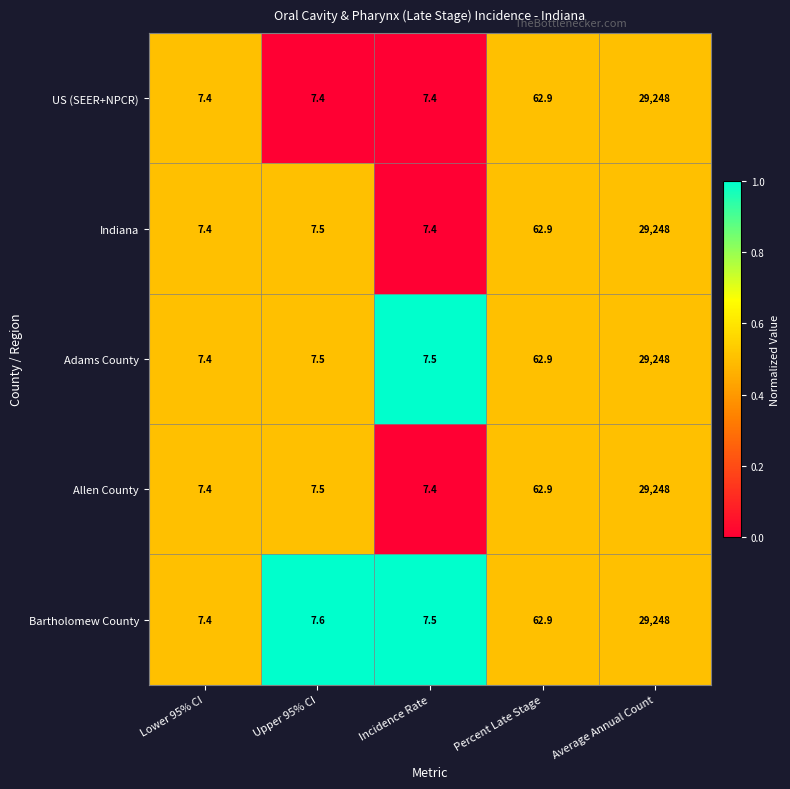

What is the total value across all series at Upper 95% CI?

37.5